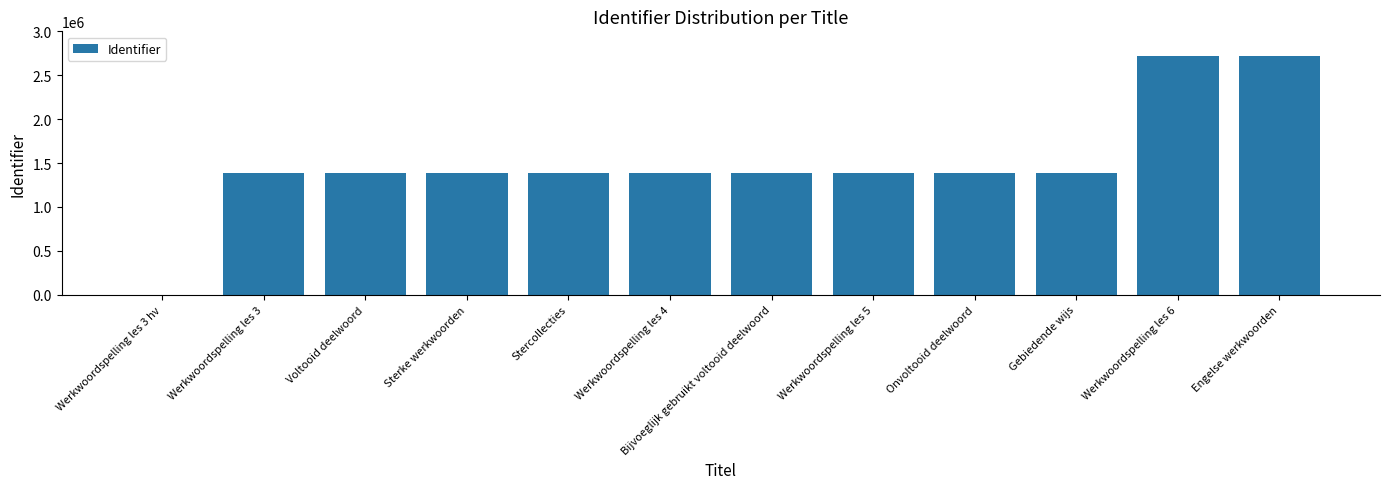

What is the maximum value shown in the chart?

2715421